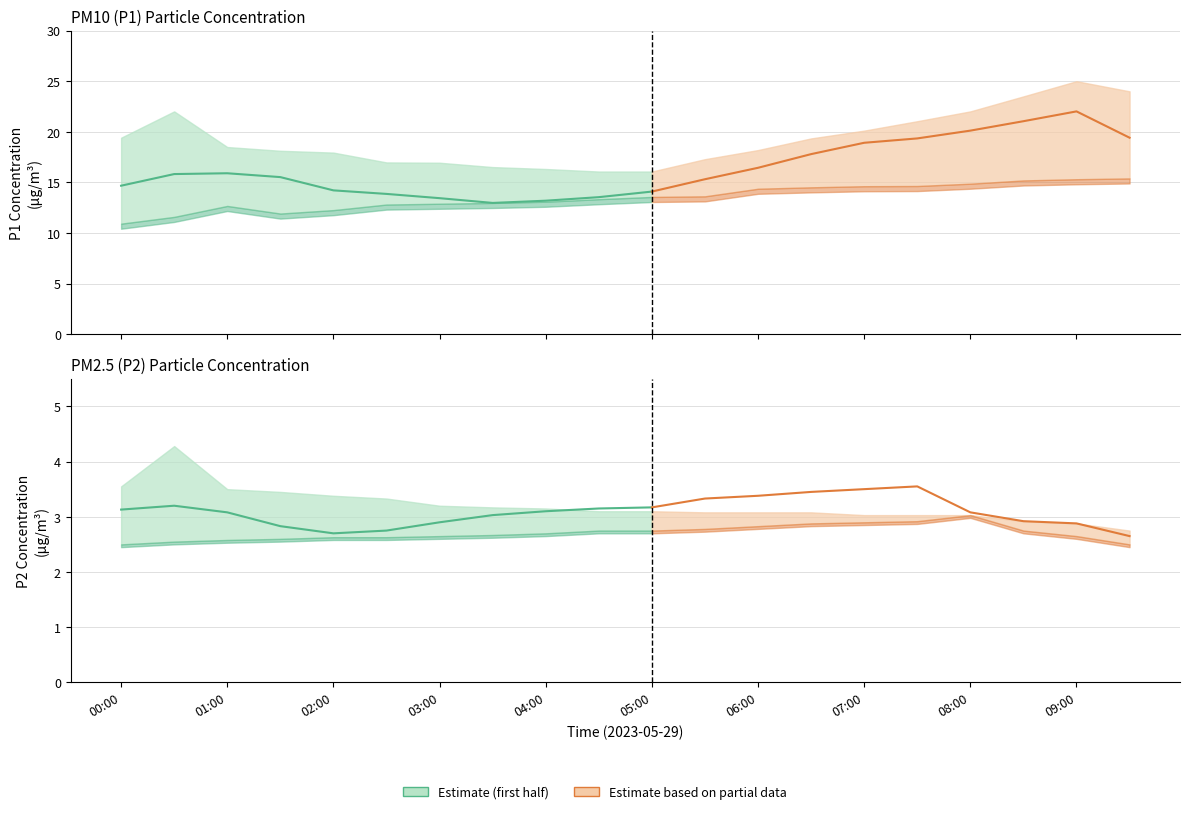

What is the difference between the highest and lowest values at 04:00?

13.6